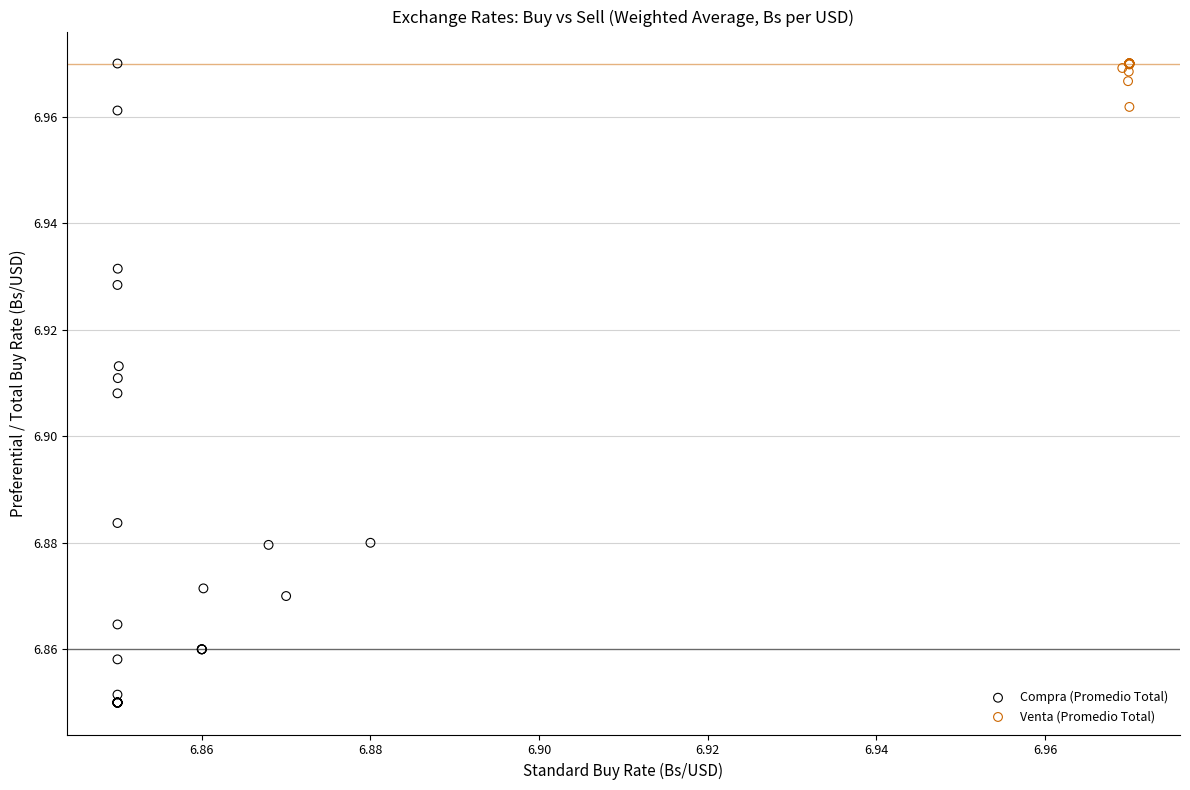

Which series has the widest spread of Y values?

Compra (Promedio Total)